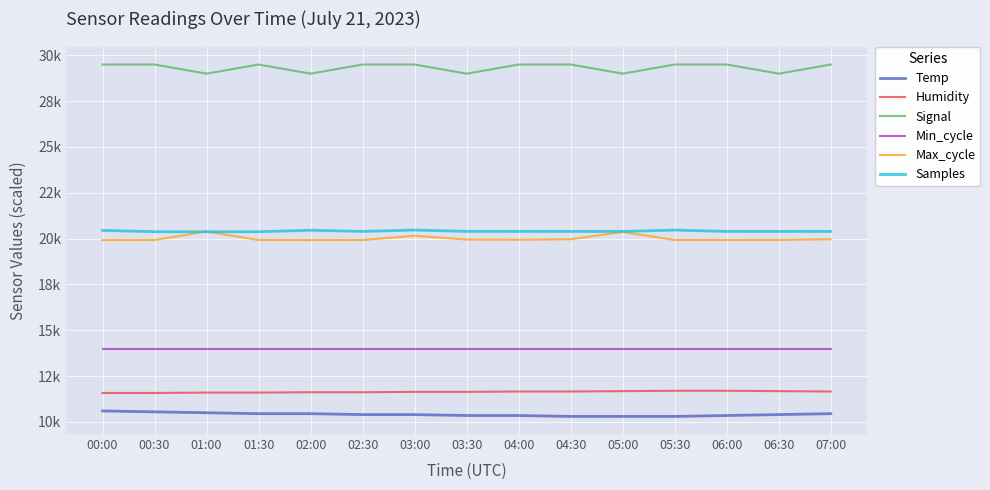

True or false: Signal and Min_cycle intersect in this chart.

False